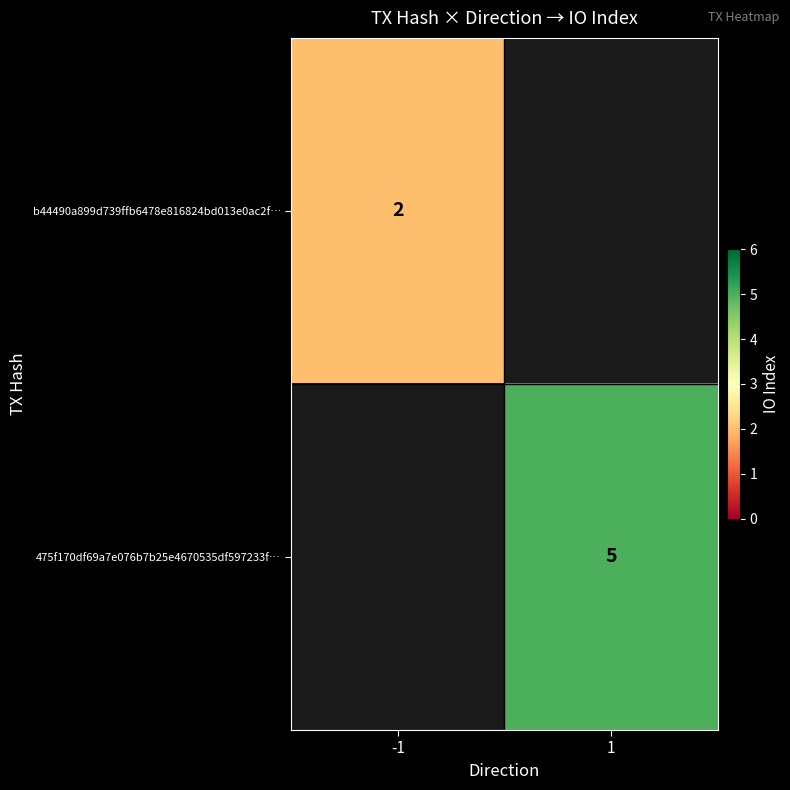

At which category does the chart reach its peak across all series?

1